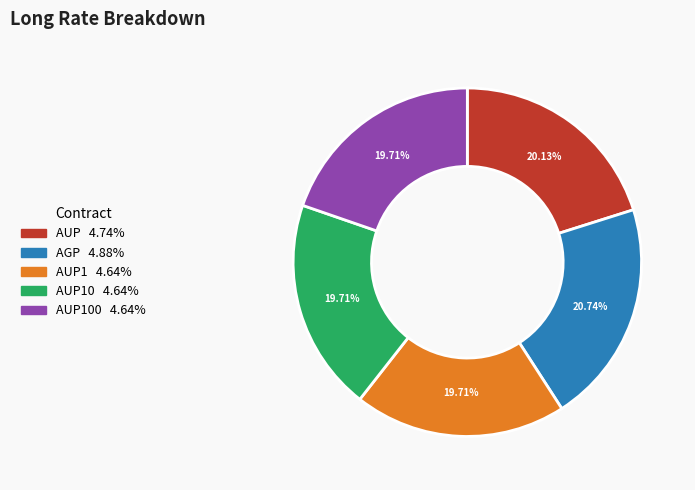

Is there any slice that represents more than half of the pie?

No